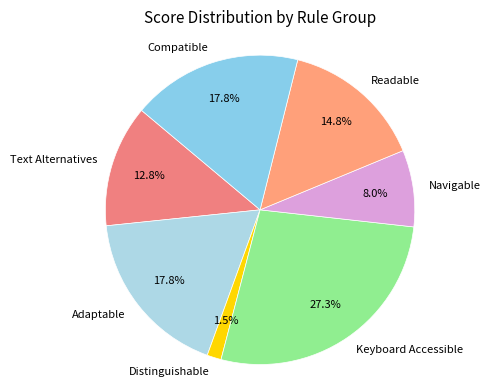

Do Readable and Distinguishable together represent more than half of the pie?

No